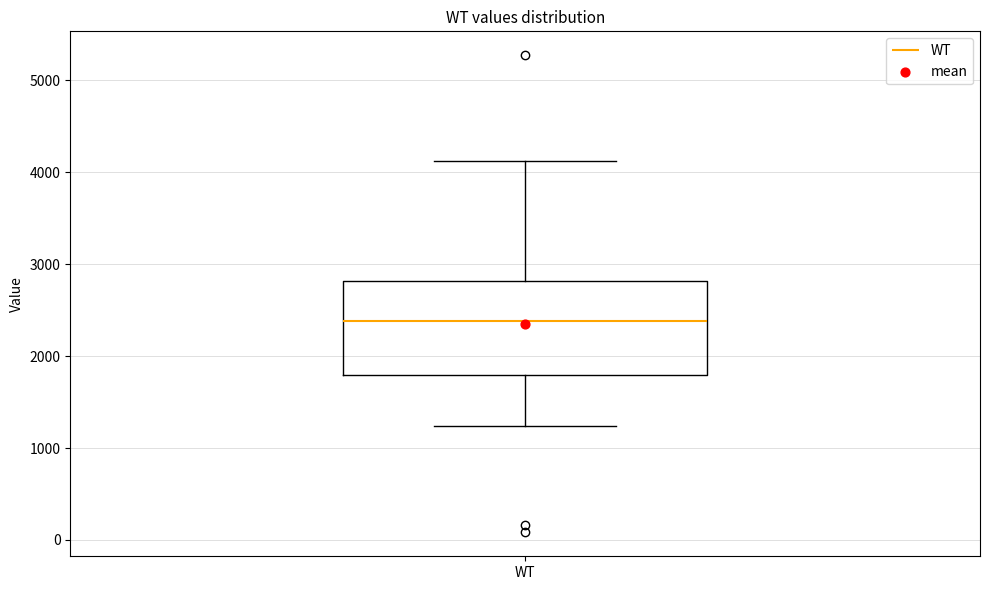

Transcribe this box plot: give where the median line is, the range the box spans, and where the two whiskers end, as read against the y-axis. The values are not printed on the chart, so give them approximately, as read against the axis.

median 2400, box 1800 to 2800, whiskers 1200 to 4100